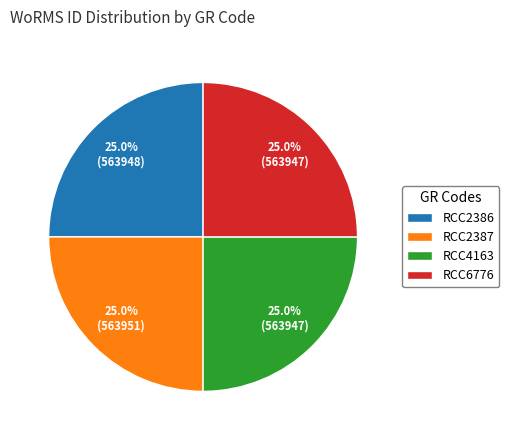

Does any single category account for the majority?

No